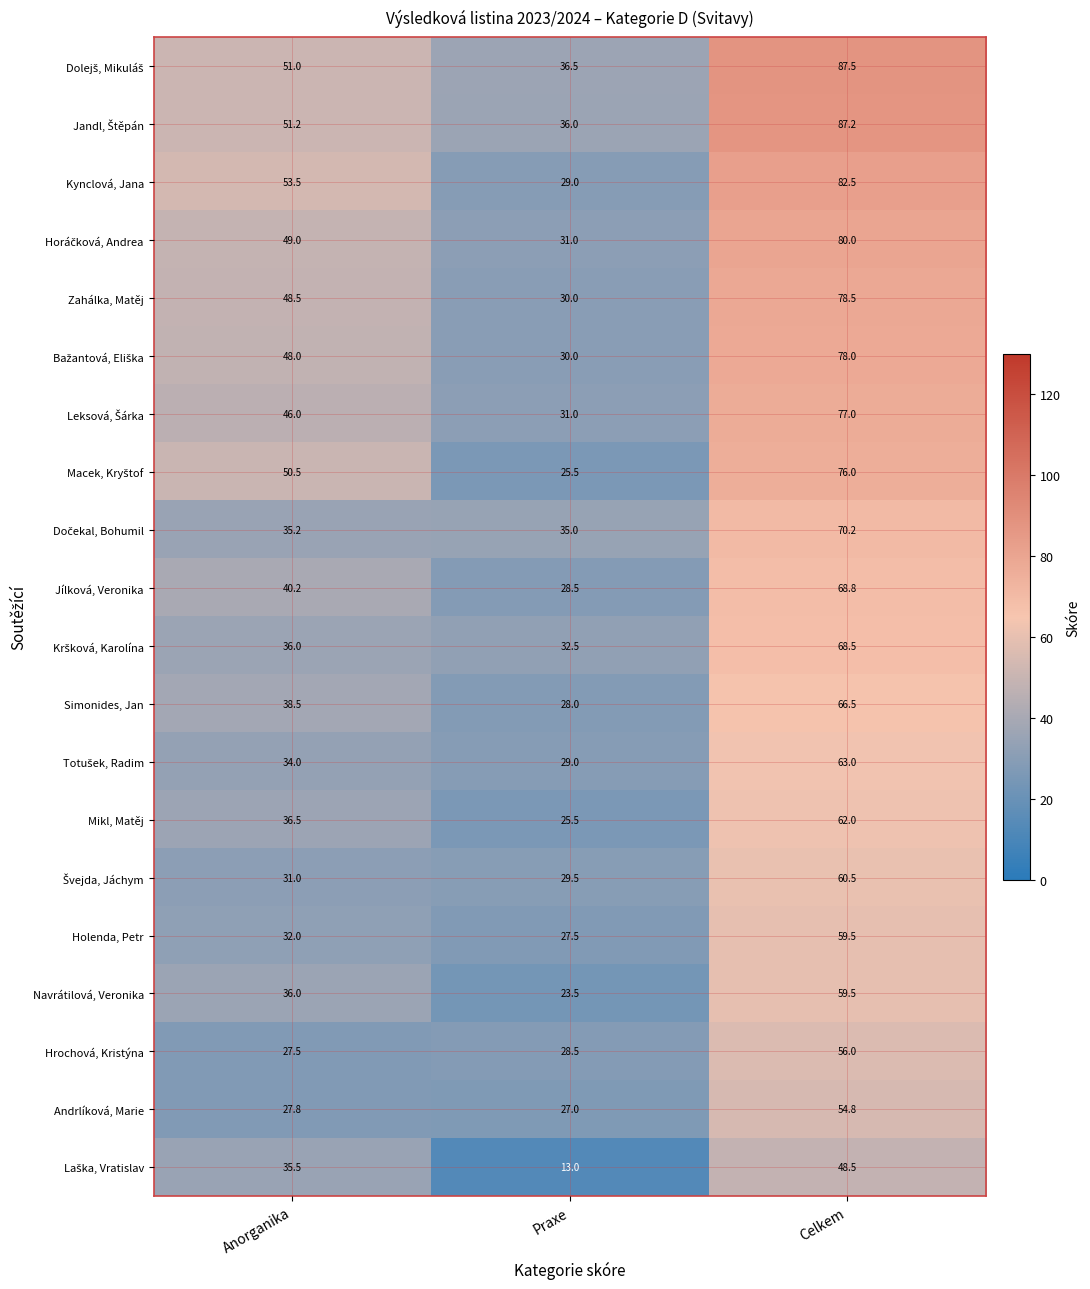

What is the difference between the second highest and minimum values in the Simonides, Jan series?

10.5